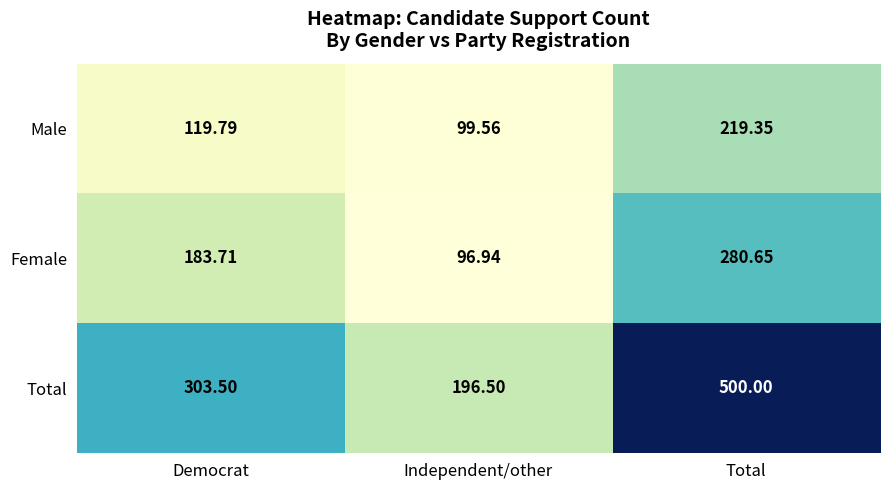

At which category is the sum across all series the highest?

Total